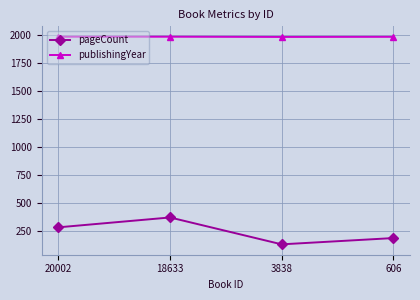

The value of publishingYear at 3838 is 625. True or false?

False